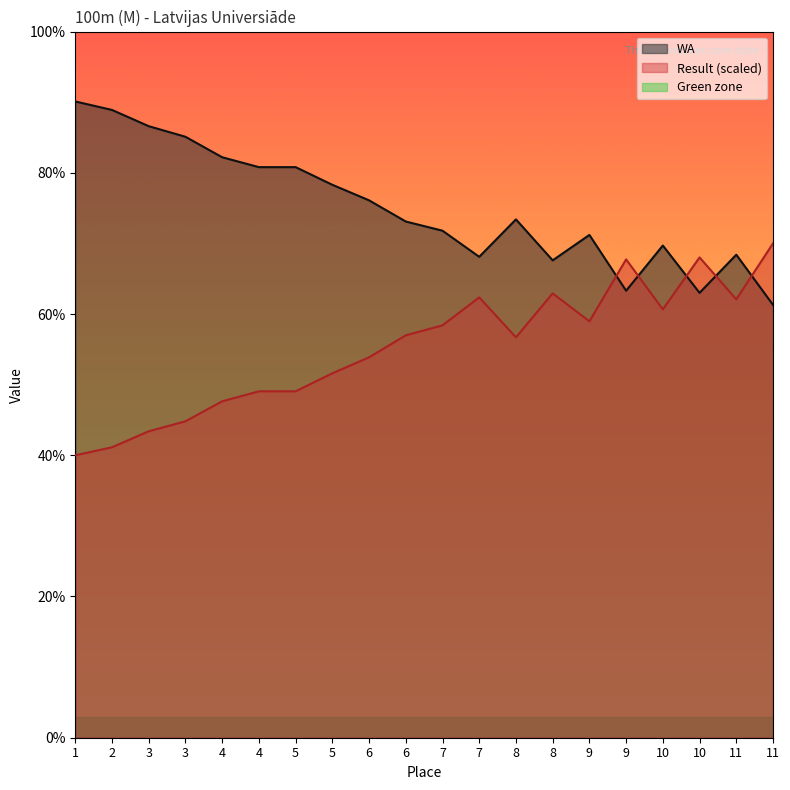

The value of Result at 11 is 700.0. True or false?

True